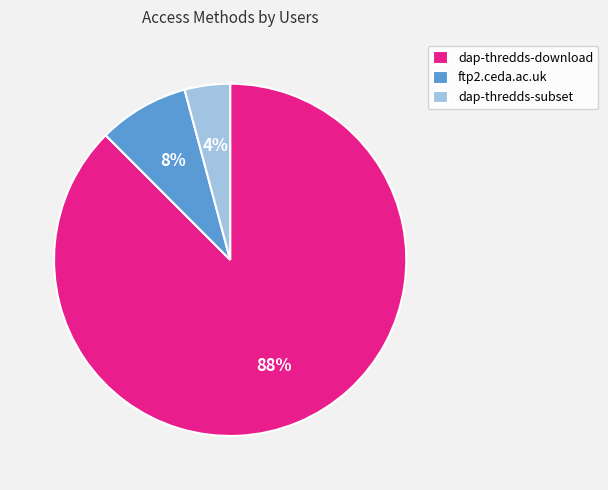

To the nearest percent, what portion does dap-thredds-subset represent?

4%